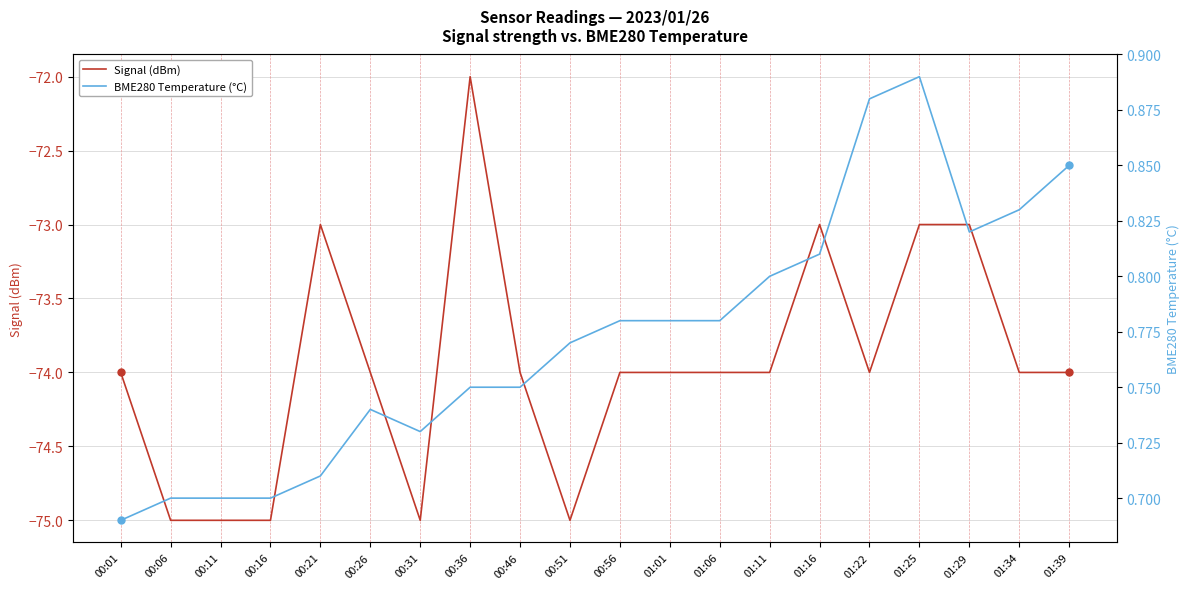

How many lines are shown in the chart?

2